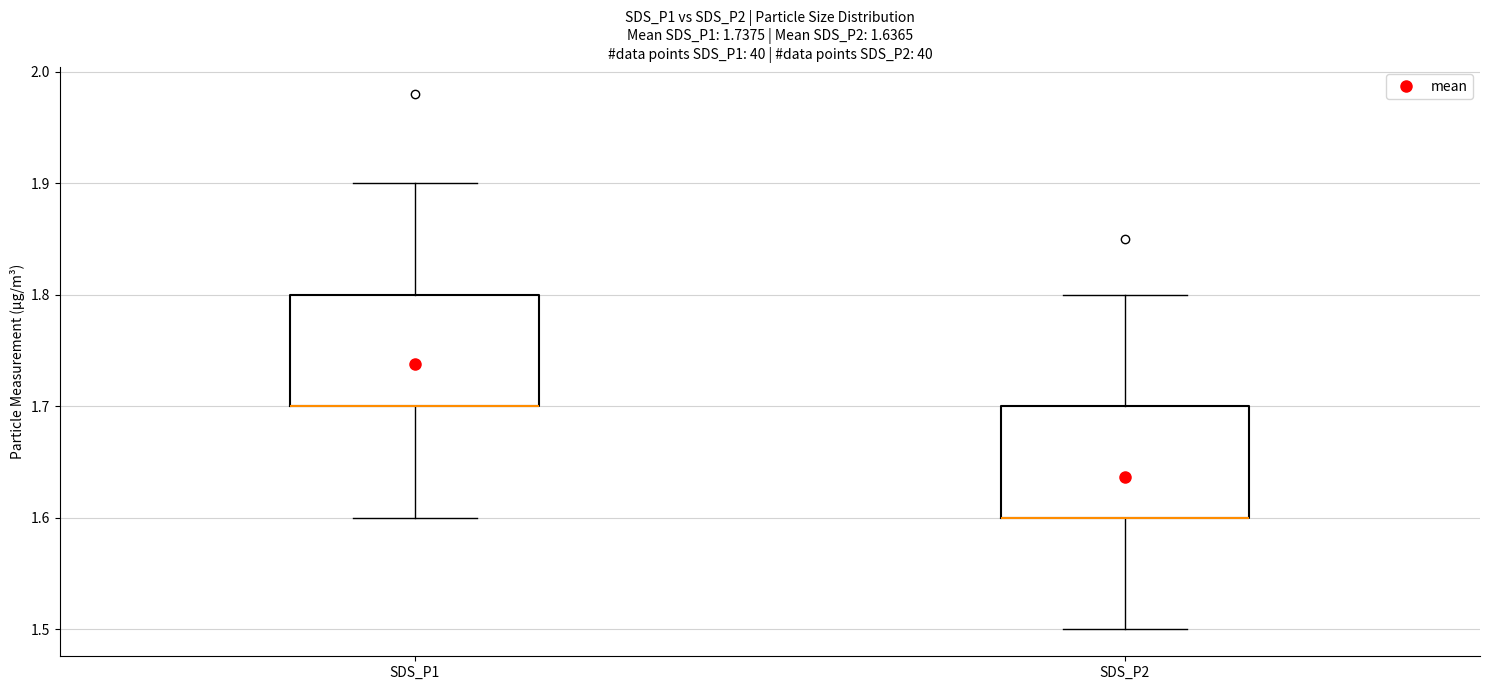

Reading left to right, read every box against the y-axis: the position of its median line, the range the box covers, and the ends of its whiskers. The values are not printed on the chart, so give them approximately, as read against the axis.

SDS_P1: median 1.7 (drawn on the box's lower edge), box 1.7 to 1.8, whiskers 1.6 to 1.9
SDS_P2: median 1.6 (drawn on the box's lower edge), box 1.6 to 1.7, whiskers 1.5 to 1.8